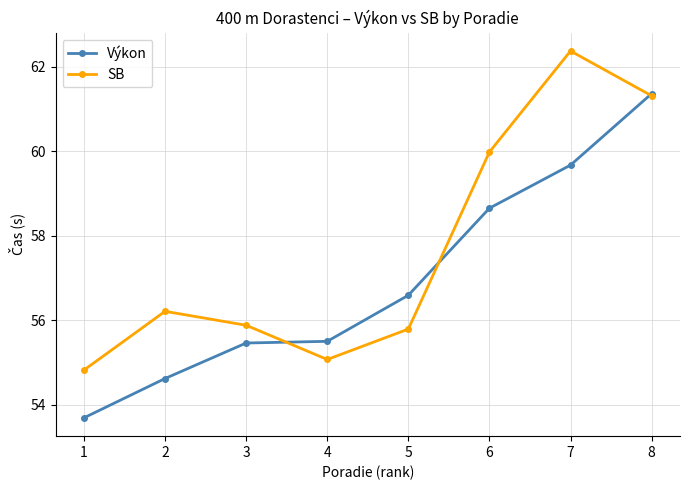

In SB, how many points are higher than both neighbors (excluding endpoints)?

2